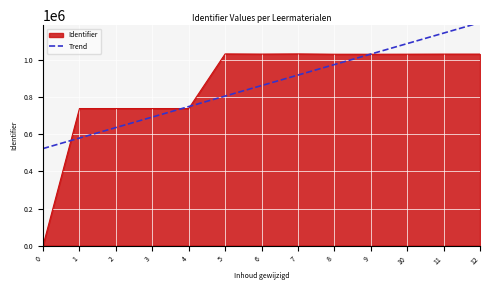

What is the average value?

863260.9